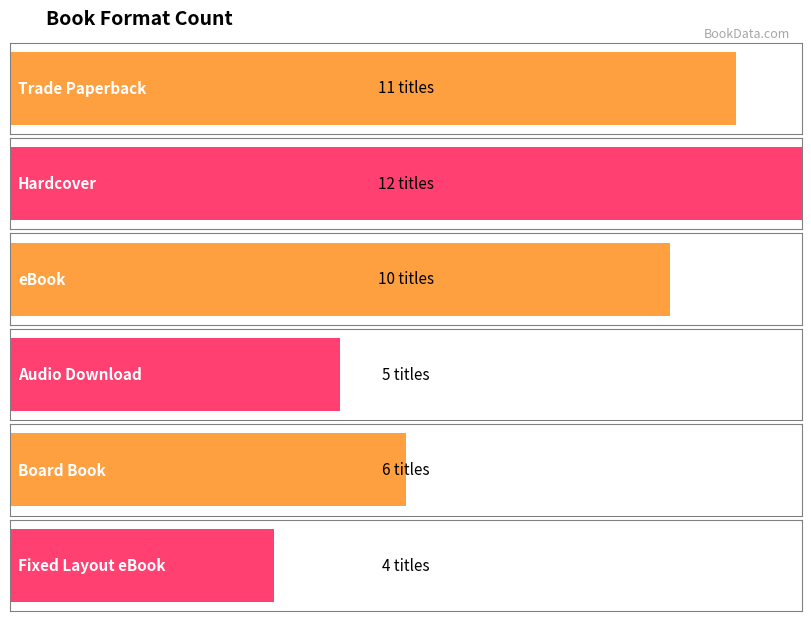

Reading left to right, what are all the values shown in this chart?

11	12	10	5	6	4